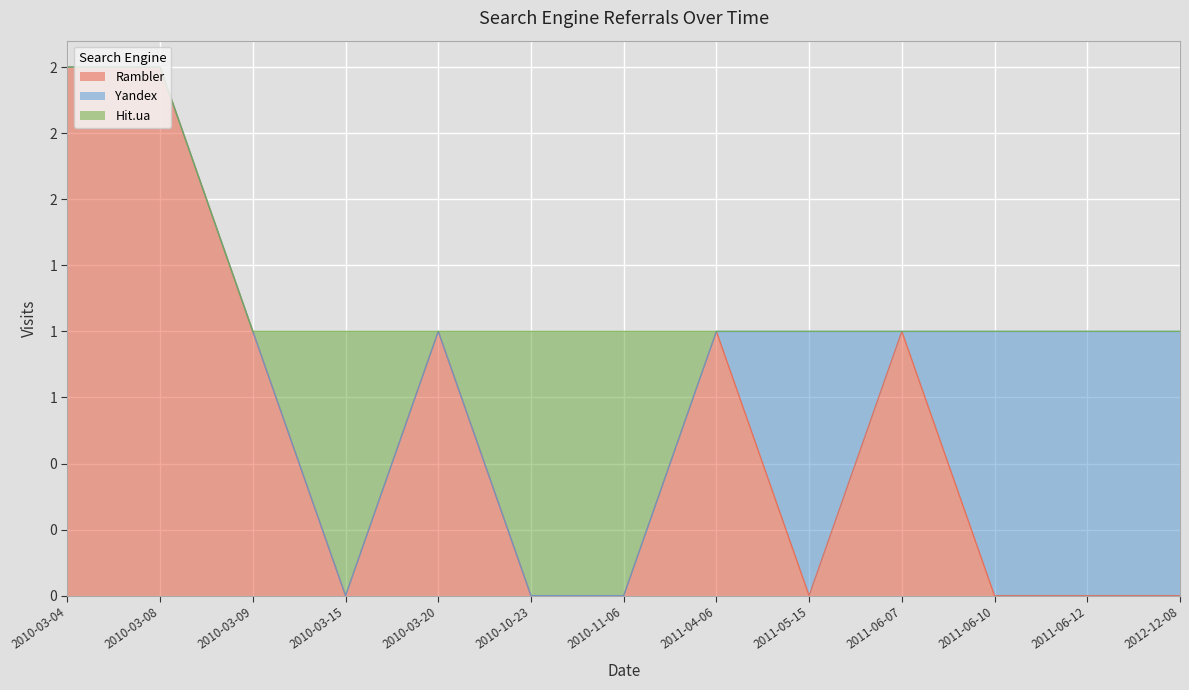

Reading left to right, extract all data points from this chart.

Rambler: 2010-03-04=2	2010-03-08=2	2010-03-09=1	2010-03-15=0	2010-03-20=1	2010-10-23=0	2010-11-06=0	2011-04-06=1	2011-05-15=0	2011-06-07=1	2011-06-10=0	2011-06-12=0	2012-12-08=0
Yandex: 2010-03-04=0	2010-03-08=0	2010-03-09=0	2010-03-15=0	2010-03-20=0	2010-10-23=0	2010-11-06=0	2011-04-06=0	2011-05-15=1	2011-06-07=0	2011-06-10=1	2011-06-12=1	2012-12-08=1
Hit.ua: 2010-03-04=0	2010-03-08=0	2010-03-09=0	2010-03-15=1	2010-03-20=0	2010-10-23=1	2010-11-06=1	2011-04-06=0	2011-05-15=0	2011-06-07=0	2011-06-10=0	2011-06-12=0	2012-12-08=0